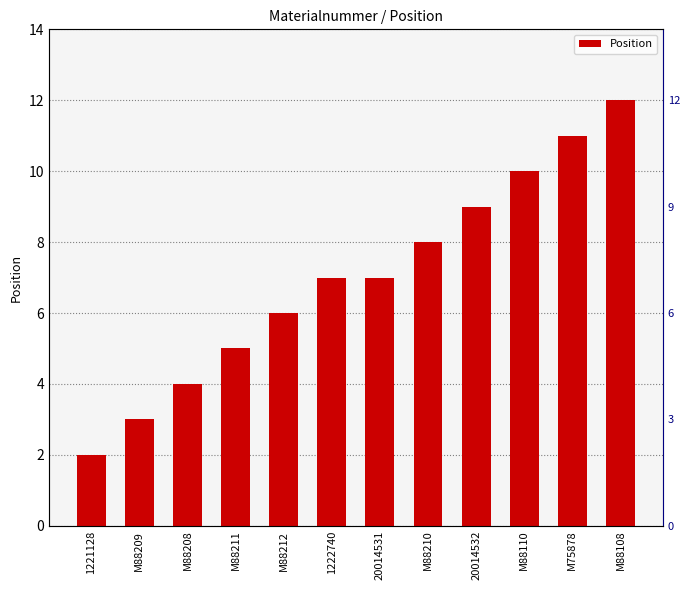

How many bars are there in total?

12